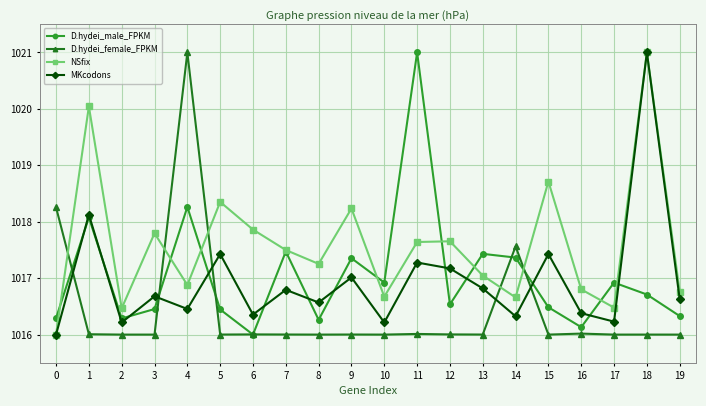

At which category does D.hydei_male_FPKM reach its first local peak?

1